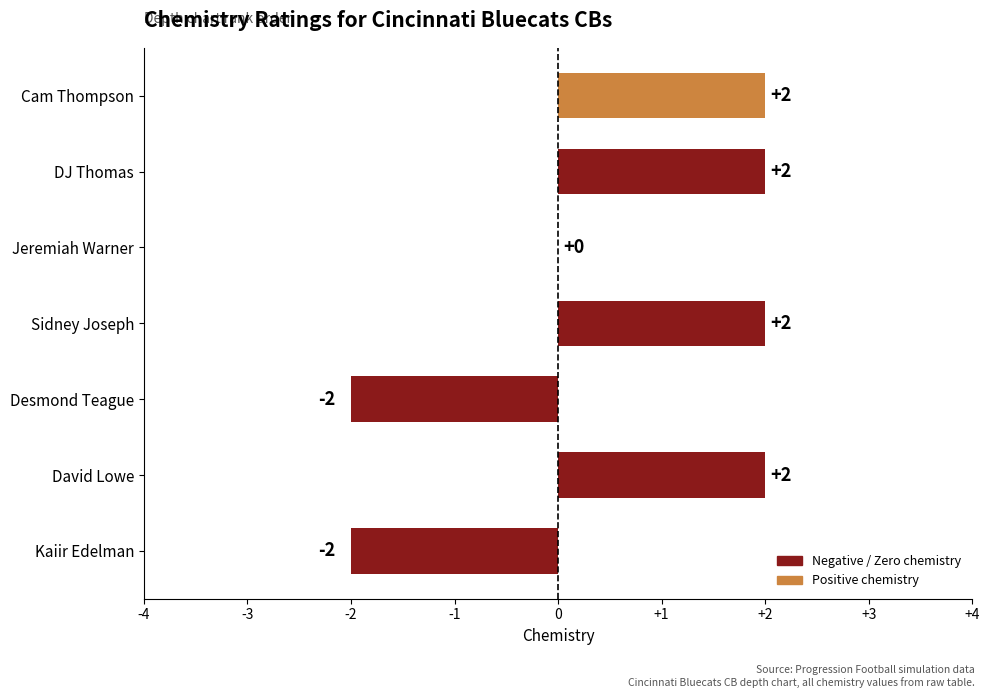

What is the sum of all values?

4